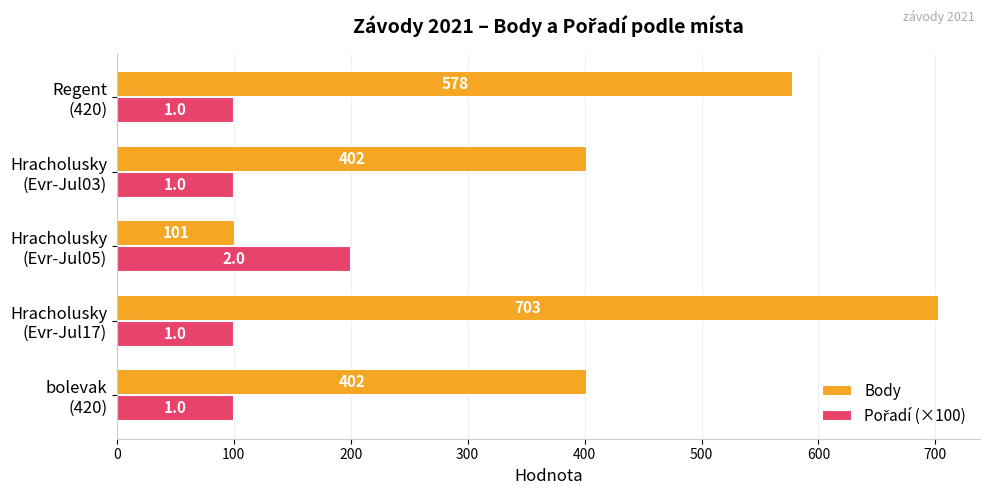

What is the average value of the Body series?

437